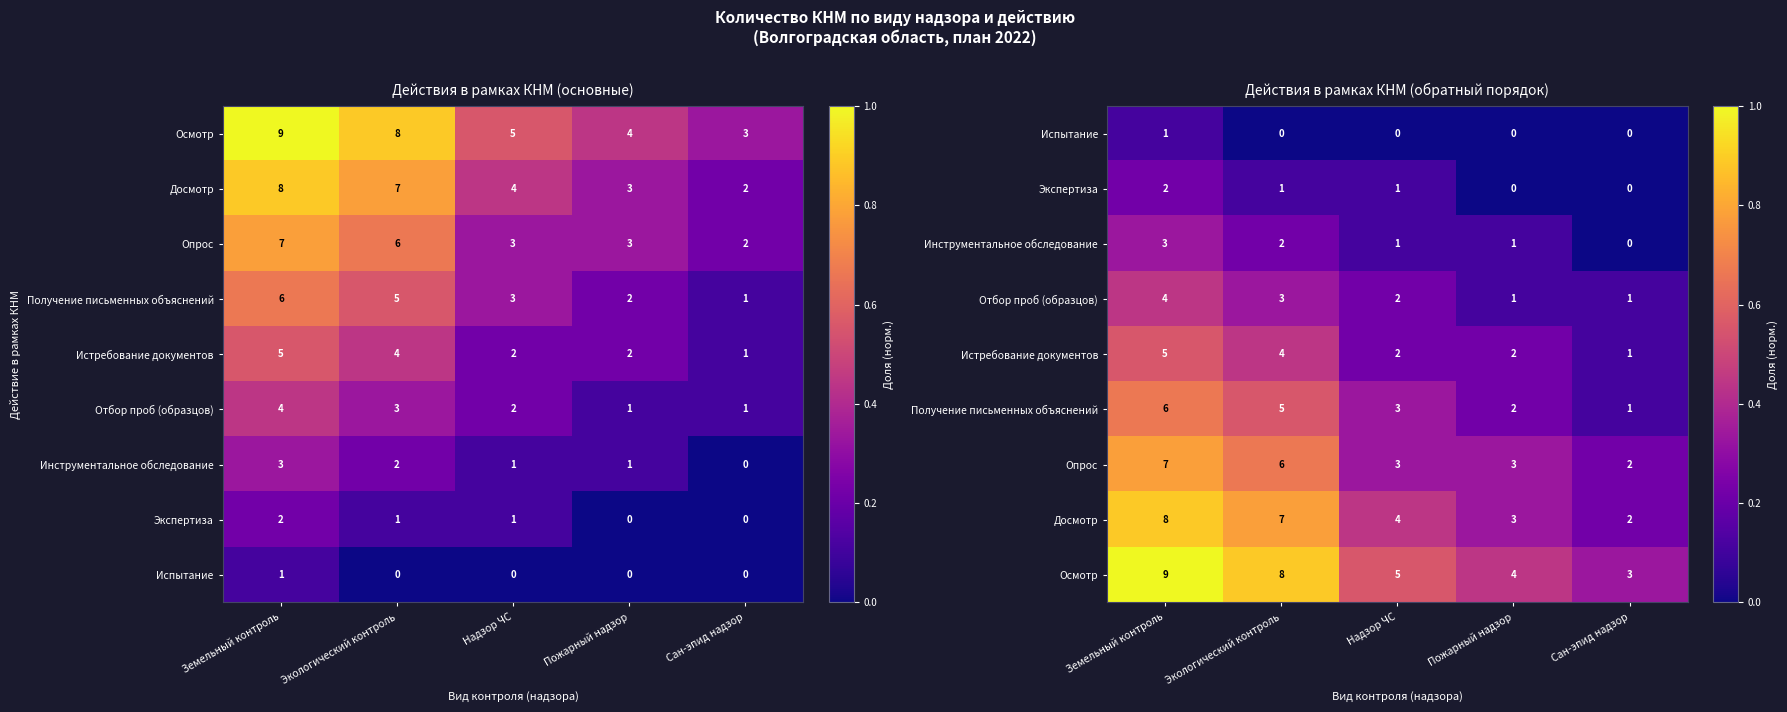

The value of Опрос at Земельный контроль is 0.4. True or false?

False